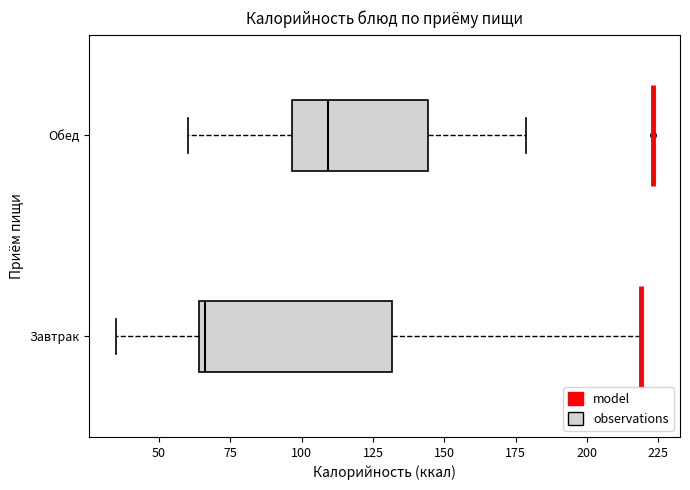

Reading bottom to top, read every box against the x-axis: the position of its median line, the range the box covers, and the ends of its whiskers. The values are not printed on the chart, so give them approximately, as read against the axis.

Завтрак: median 65 (just right of the box's left edge), box 65 to 130, whiskers 35 to 220
Обед: median 110, box 95 to 145, whiskers 60 to 180